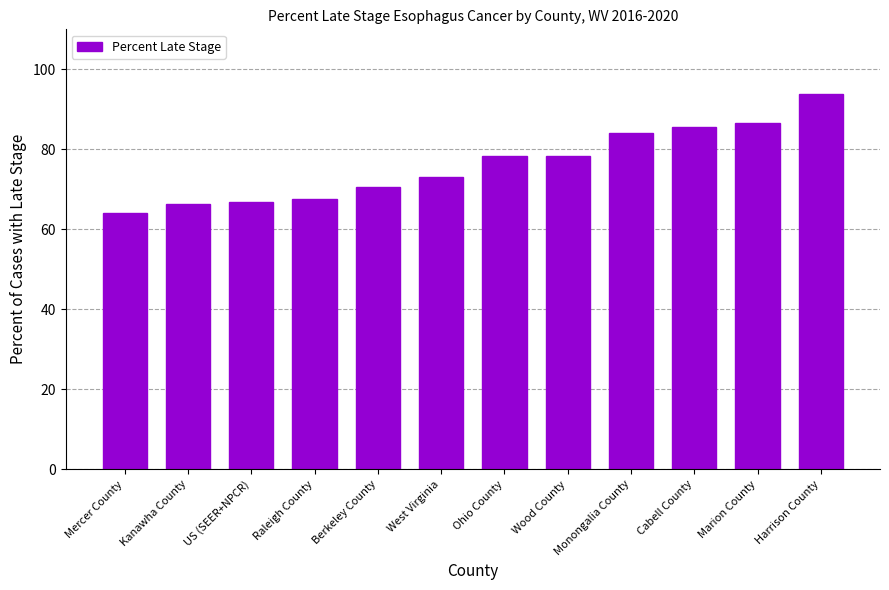

What is the minimum value shown in the chart?

64.0